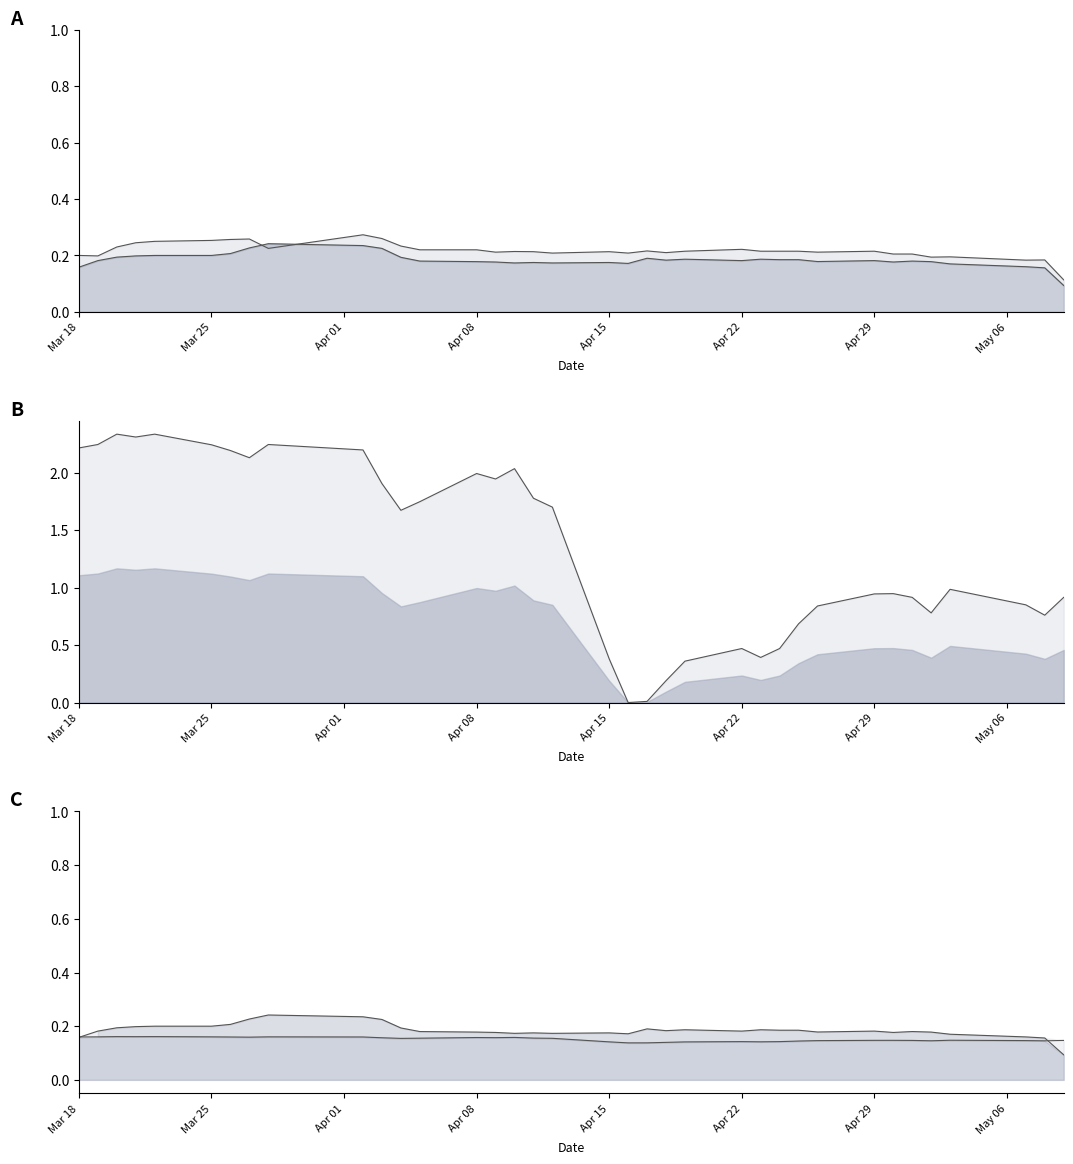

What is the difference between the second highest and minimum values in the Gold line series?

2.3